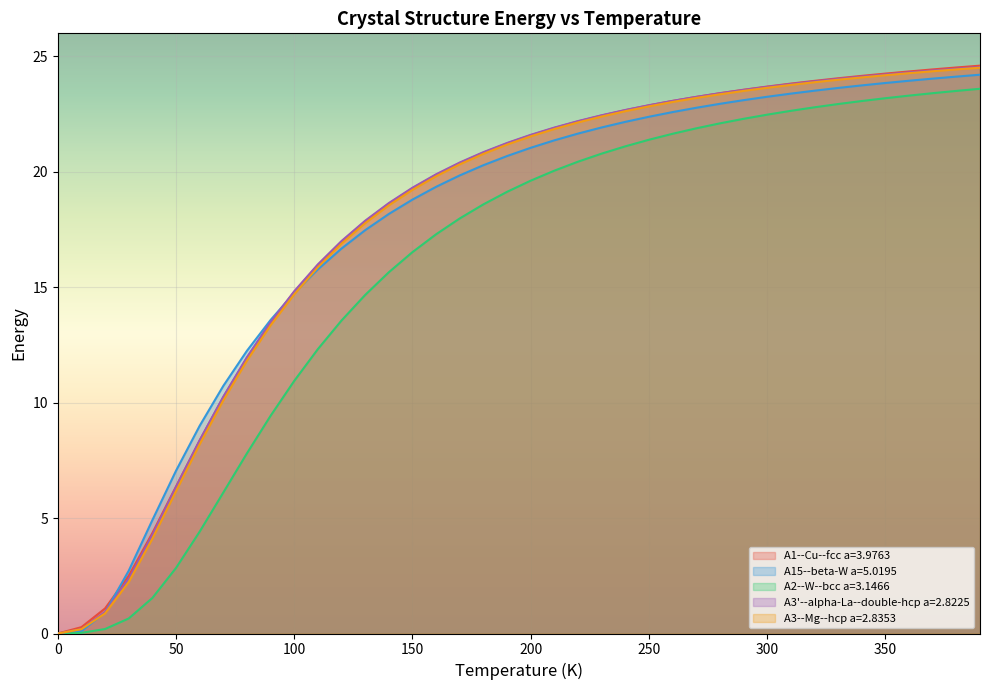

Rank the series by their maximum value, from highest to lowest.

A1--Cu--fcc a=3.9763, A3'--alpha-La--double-hcp a=2.8225, A3--Mg--hcp a=2.8353, A15--beta-W a=5.0195, A2--W--bcc a=3.1466